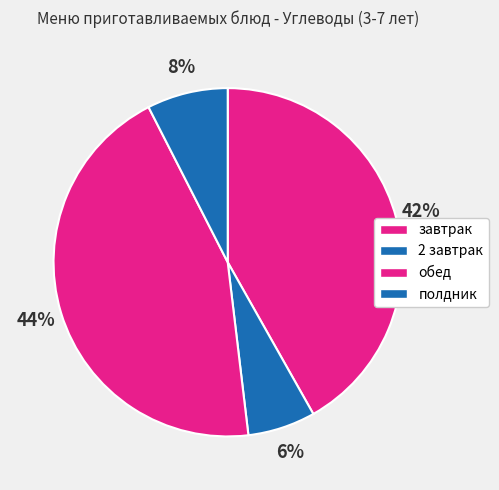

To the nearest percent, what is the difference between the largest and smallest slice percentages?

38%